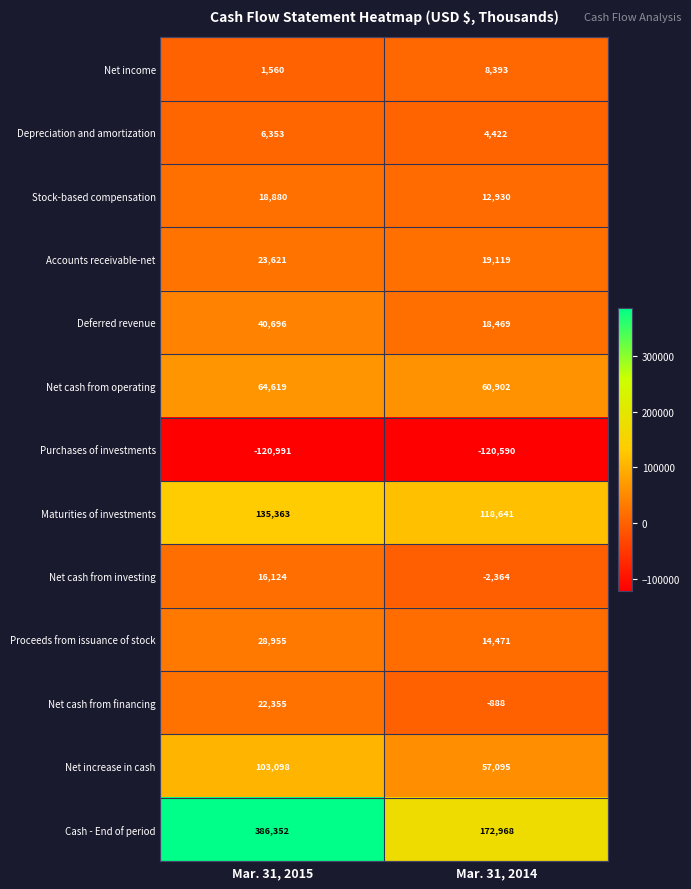

What is the difference between the Stock-based compensation values at Mar. 31, 2015 and Mar. 31, 2014?

5950